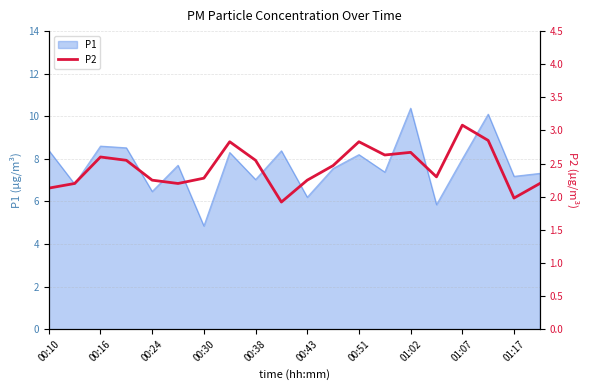

True or false: P1 has a value of 14.5 at 00:10.

False